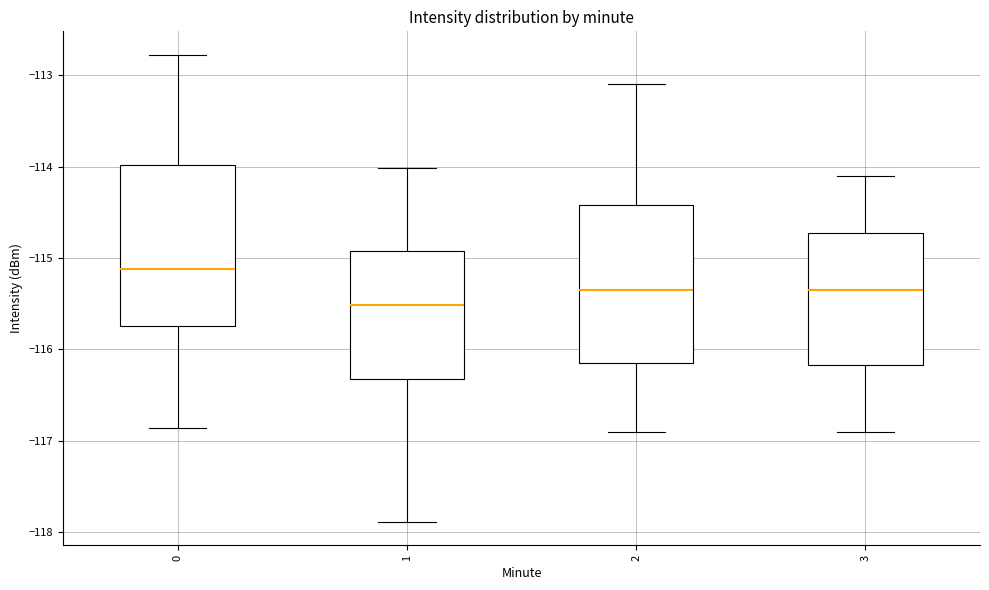

Reading left to right, read every box against the y-axis: the position of its median line, the range the box covers, and the ends of its whiskers. The values are not printed on the chart, so give them approximately, as read against the axis.

0: median -115.1, box -115.7 to -114.0, whiskers -116.9 to -112.8
1: median -115.5, box -116.3 to -114.9, whiskers -117.9 to -114.0
2: median -115.3, box -116.1 to -114.4, whiskers -116.9 to -113.1
3: median -115.3, box -116.2 to -114.7, whiskers -116.9 to -114.1